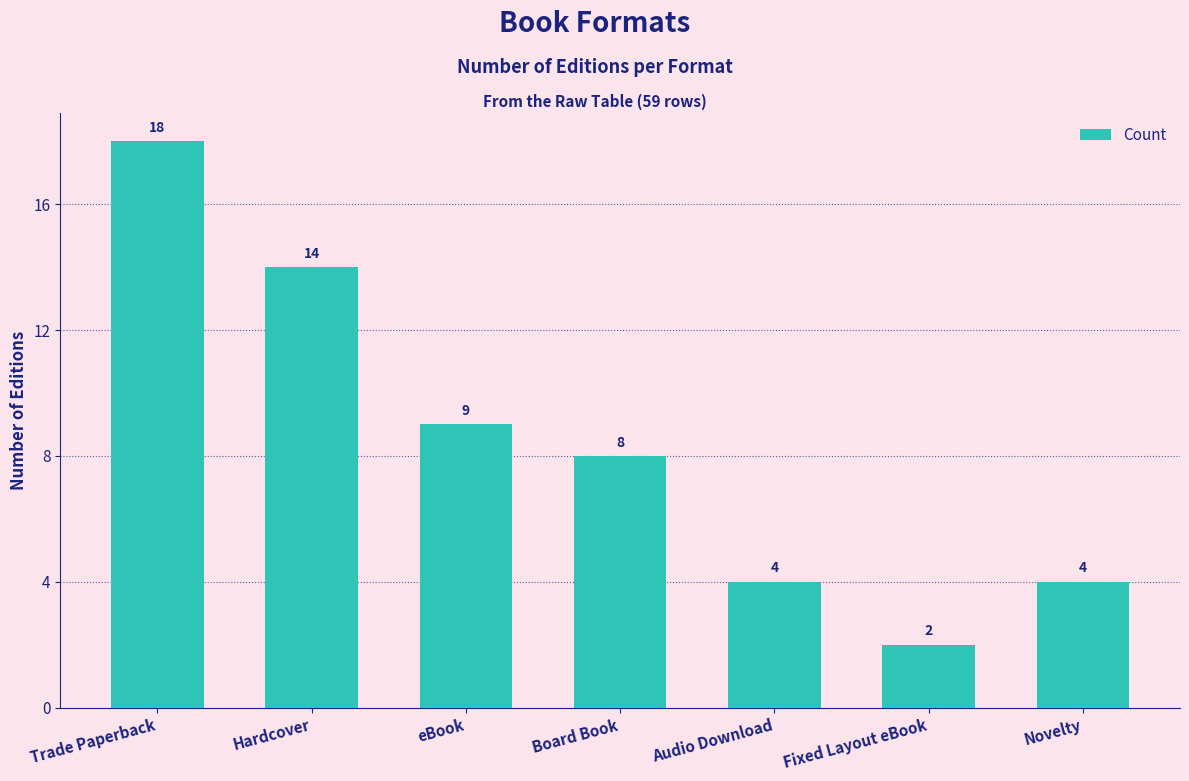

Reading left to right, transcribe all the data shown in this chart.

Trade Paperback=18	Hardcover=14	eBook=9	Board Book=8	Audio Download=4	Fixed Layout eBook=2	Novelty=4